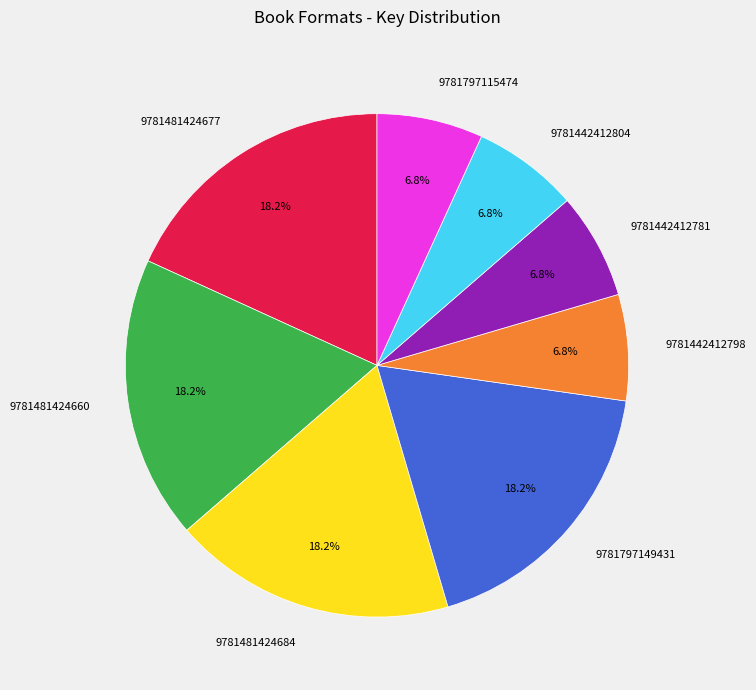

The 9781797149431 slice represents 18% of the pie. True or false?

True